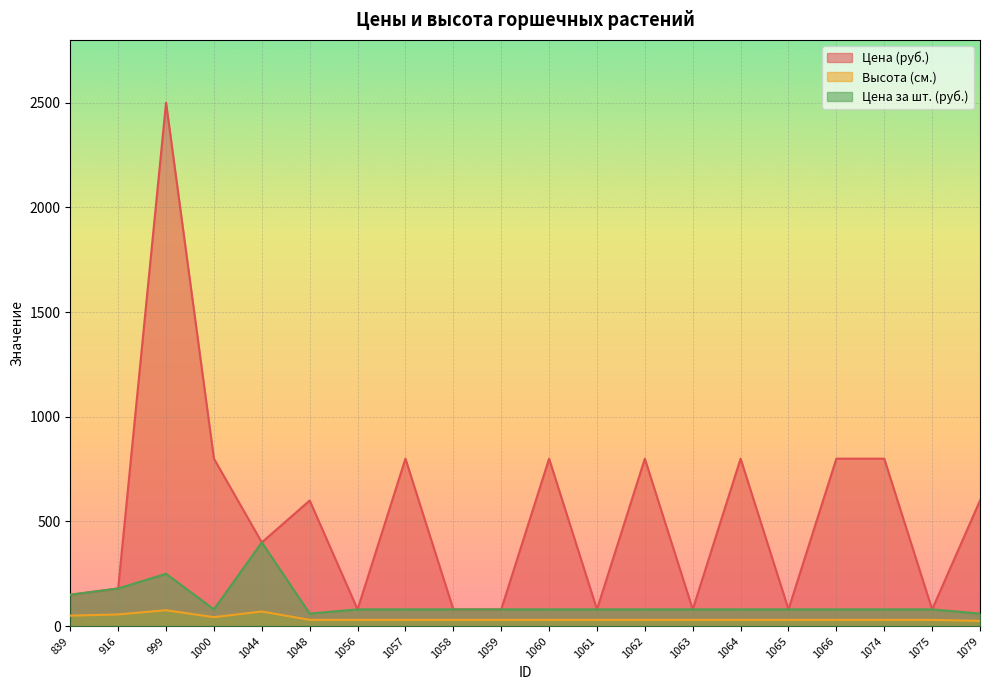

What is the smallest value displayed?

25